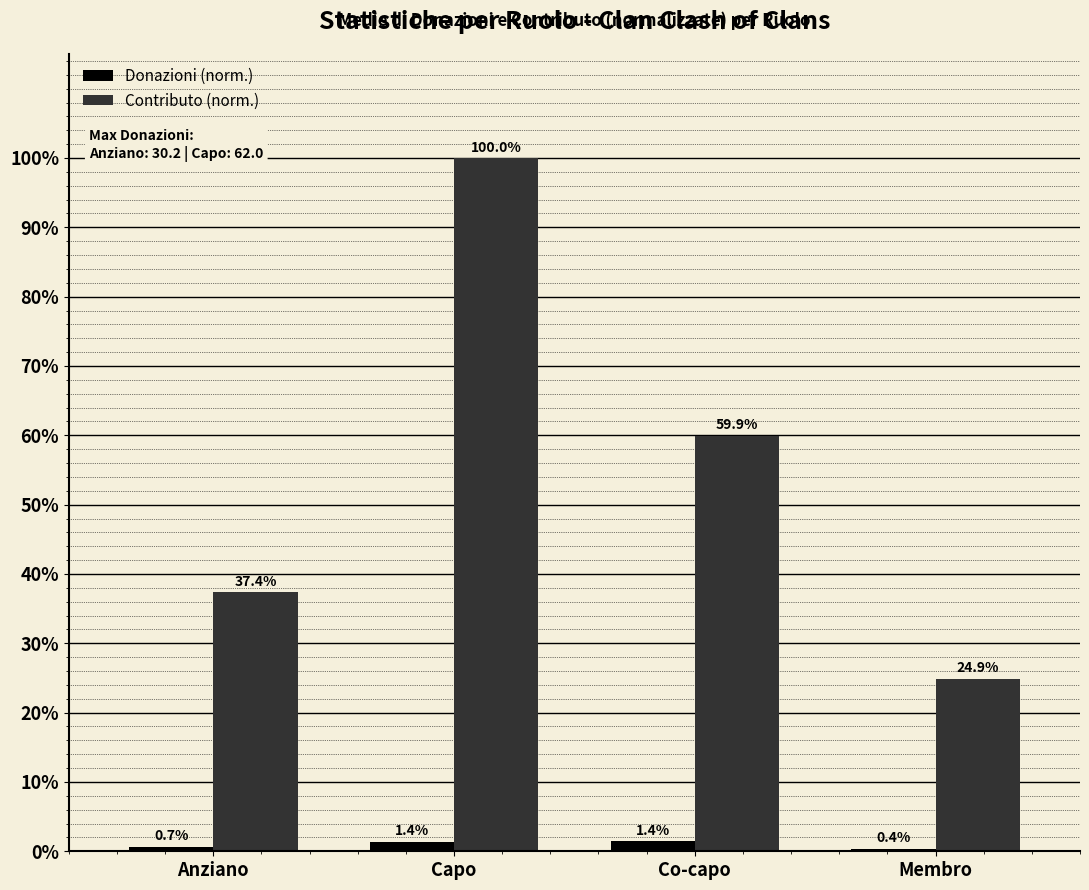

At which label does Contributo (norm.) first exceed 59?

Capo